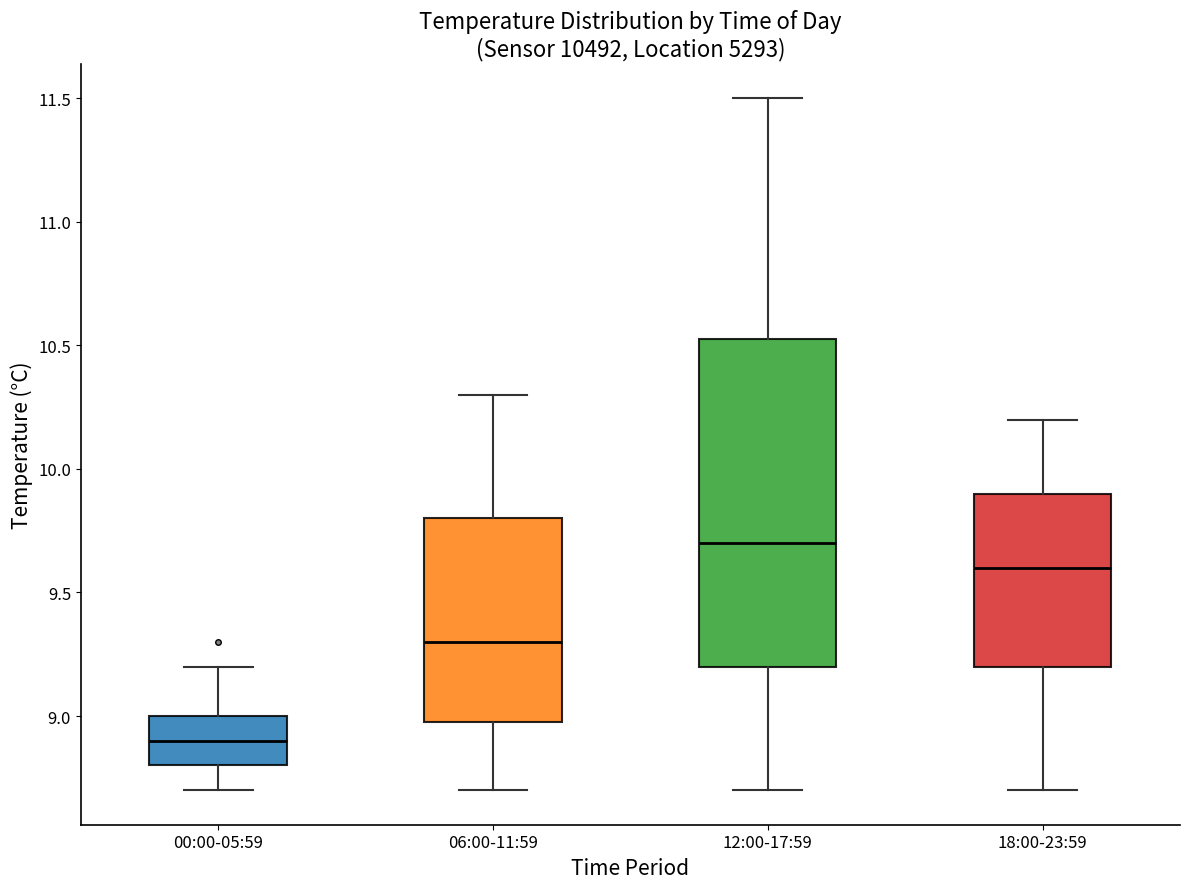

Where is the upper edge of the box for 06:00-11:59 on the y-axis? The values are not printed on the chart, so give them approximately, as read against the axis.

9.80